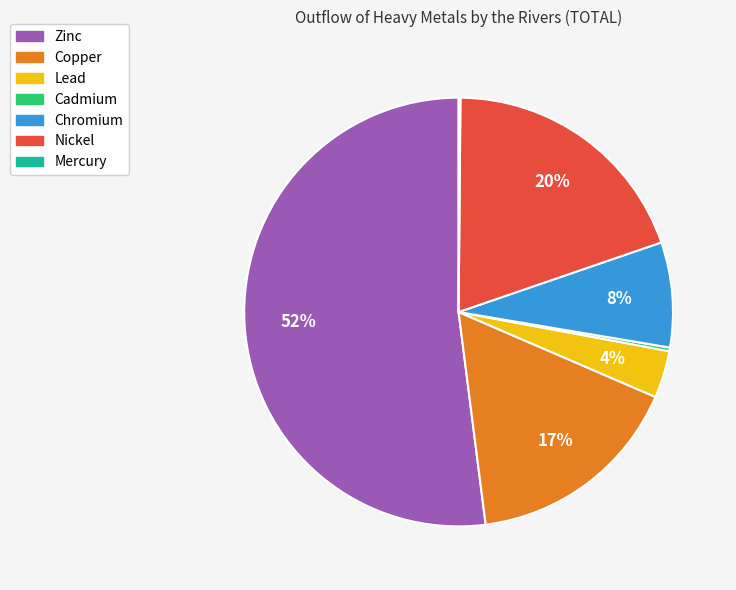

Do Chromium and Nickel together represent more than half of the pie?

No